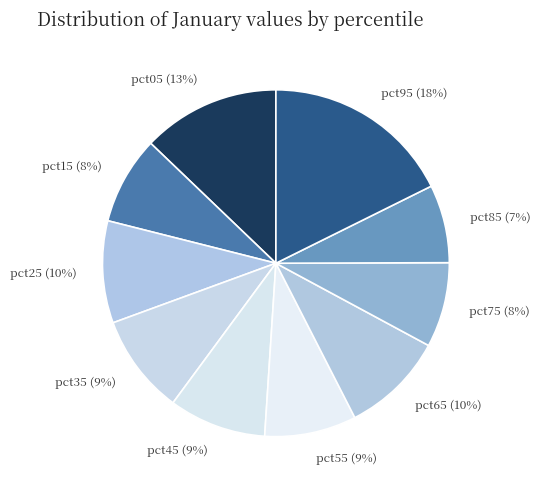

Which category has the smallest portion of the pie?

pct85